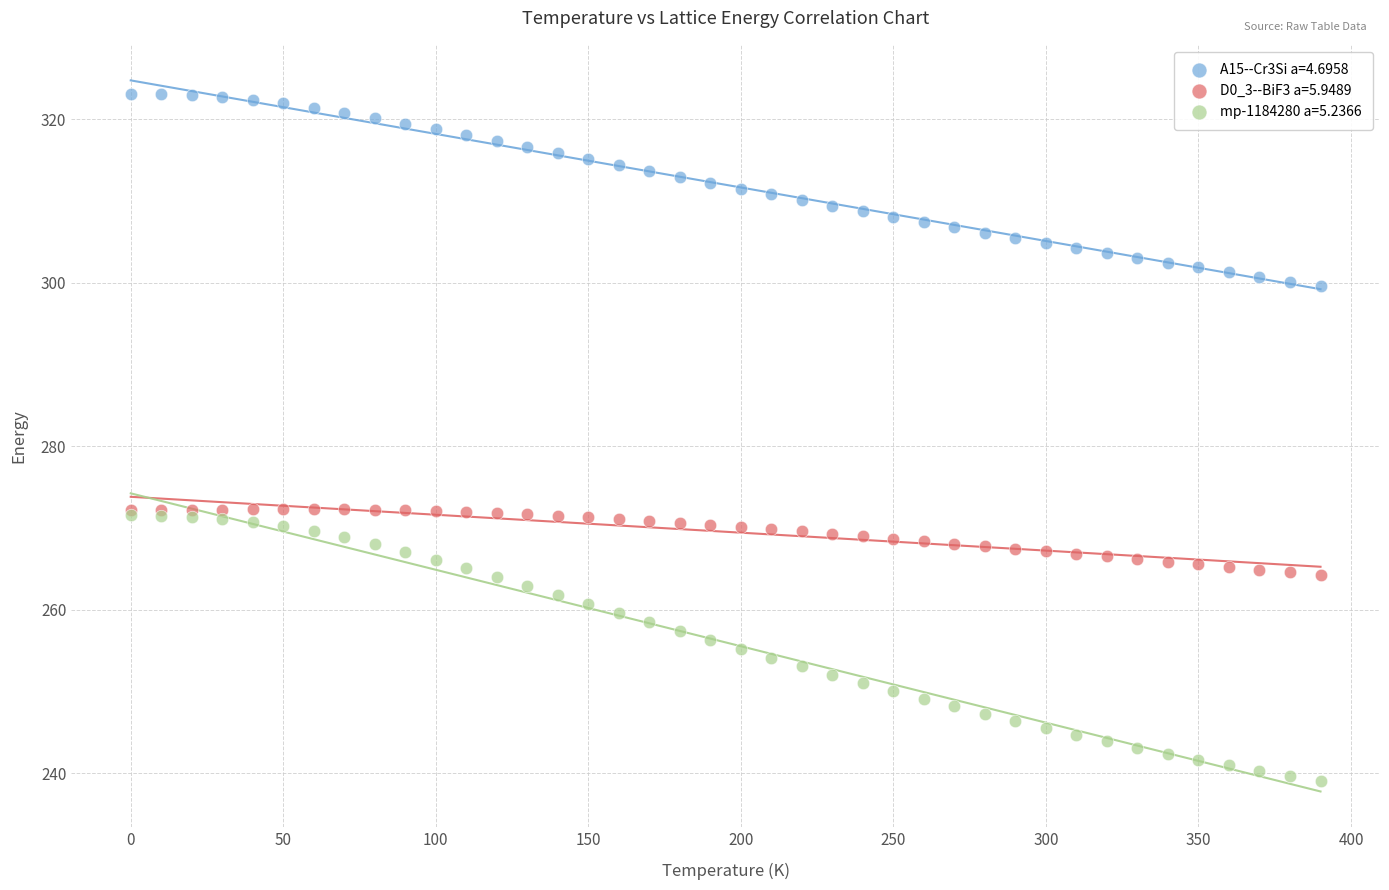

Which series has the largest Y range (max minus min)?

mp-1184280 a=5.2366